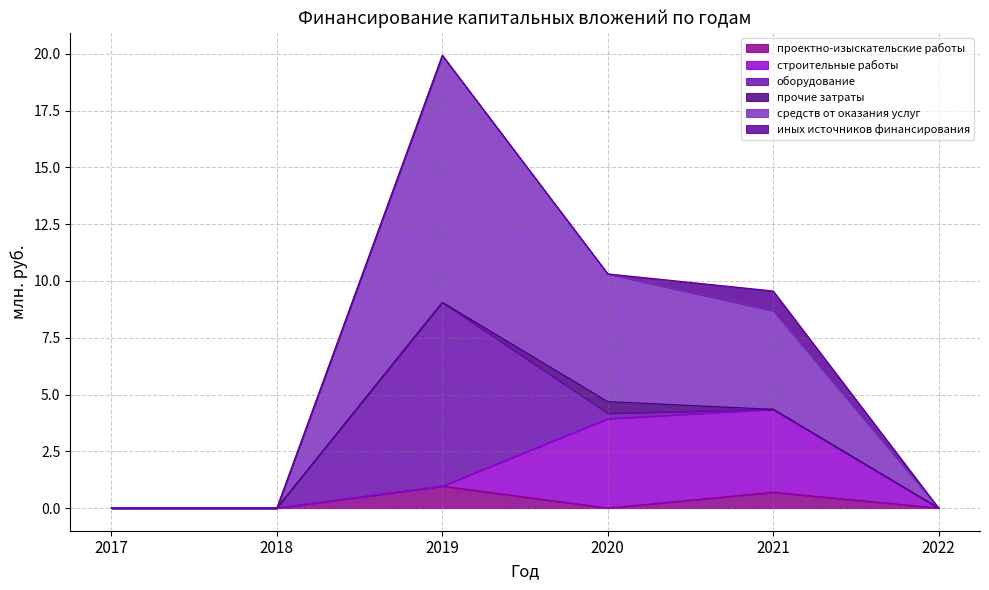

True or false: проектно-изыскательские работы has more than 1 interior local peaks.

True